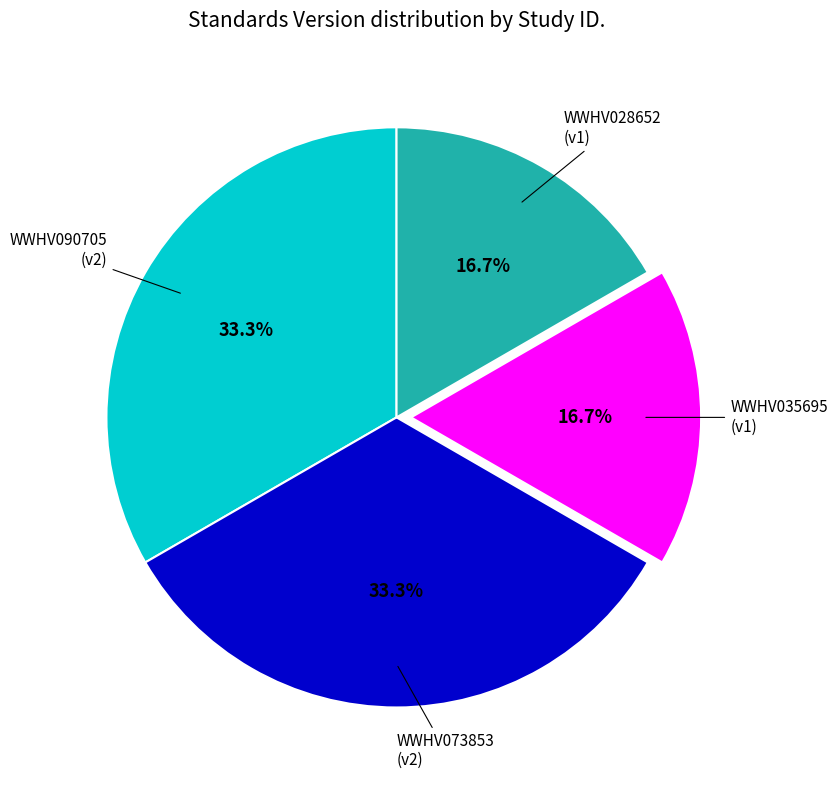

Is there any slice that represents more than half of the pie?

No